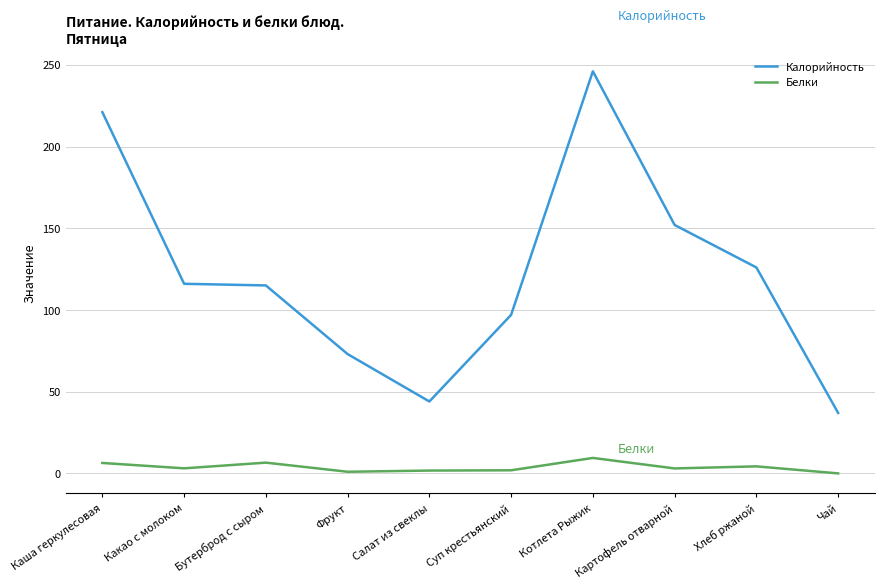

Is the value of Калорийность at Каша геркулесовая greater than the value of Белки at Хлеб ржаной?

Yes